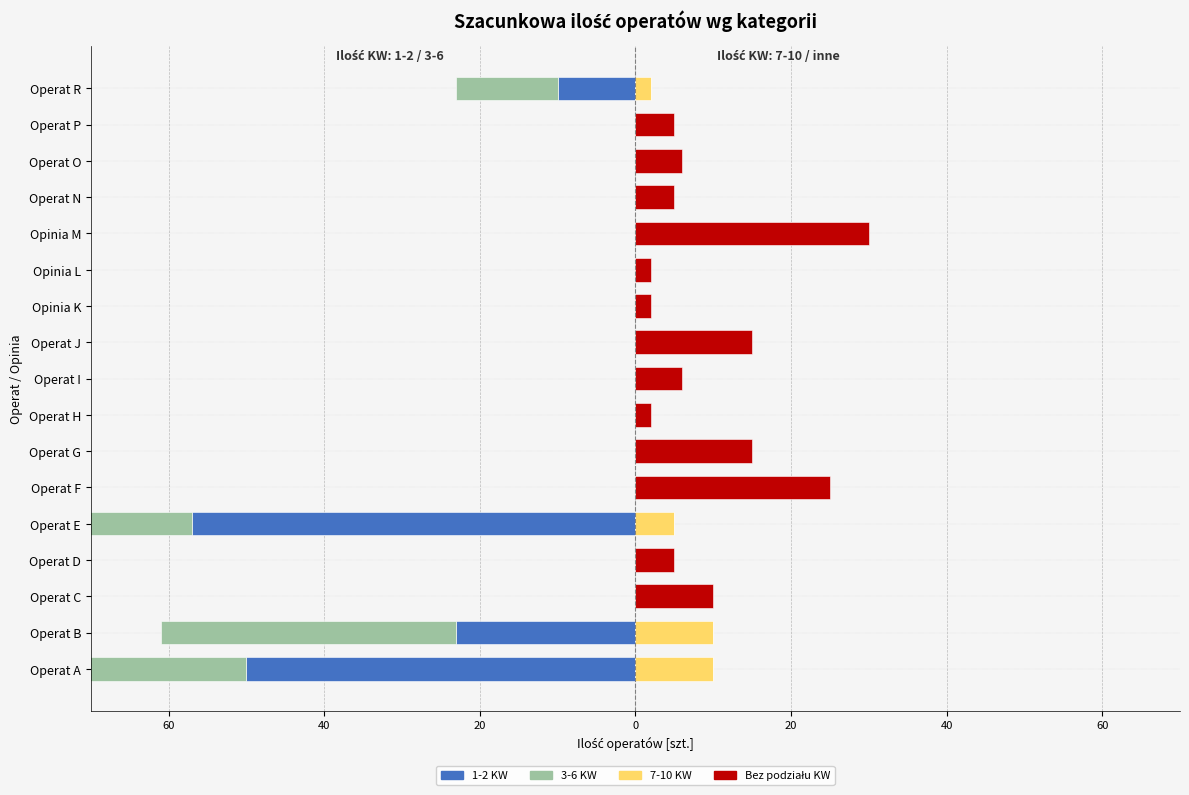

What is the difference between the second highest and minimum values?

25